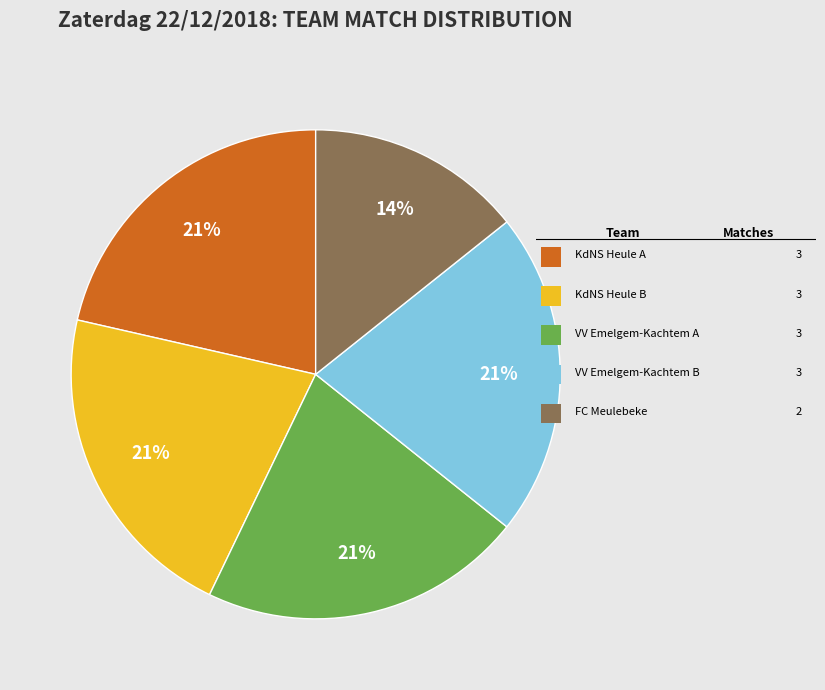

To the nearest percent, what is the difference between the largest and smallest slice percentages?

7%